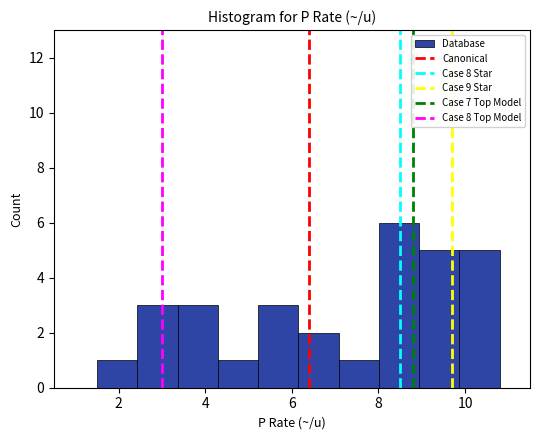

What is the height of the bar covering 7.0 to 8.0 on the x-axis? Neither the bar edges nor the heights are printed on the chart, so give them approximately, as read against the axes.

1